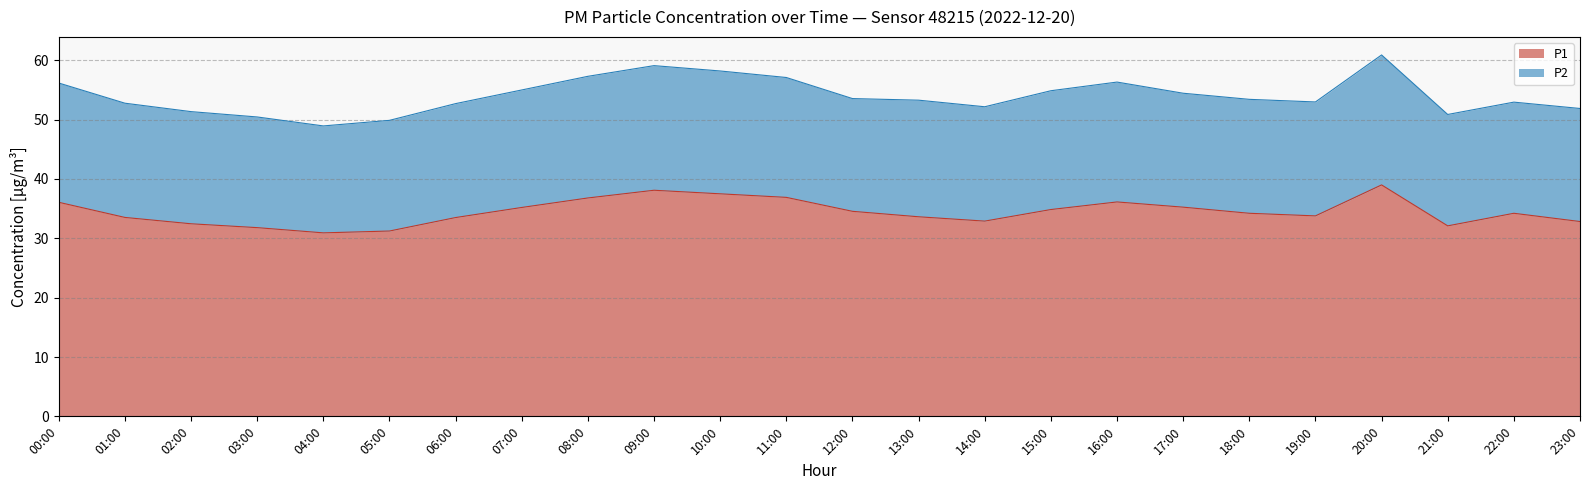

At which category does the chart reach its peak across all series?

20:00